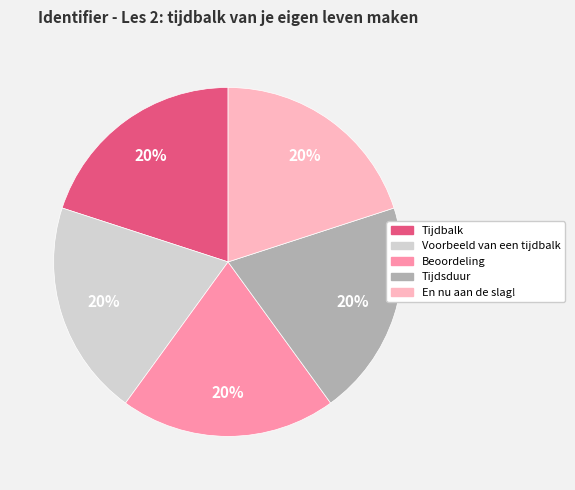

To the nearest percent, what percentage of the pie is Tijdsduur?

20%